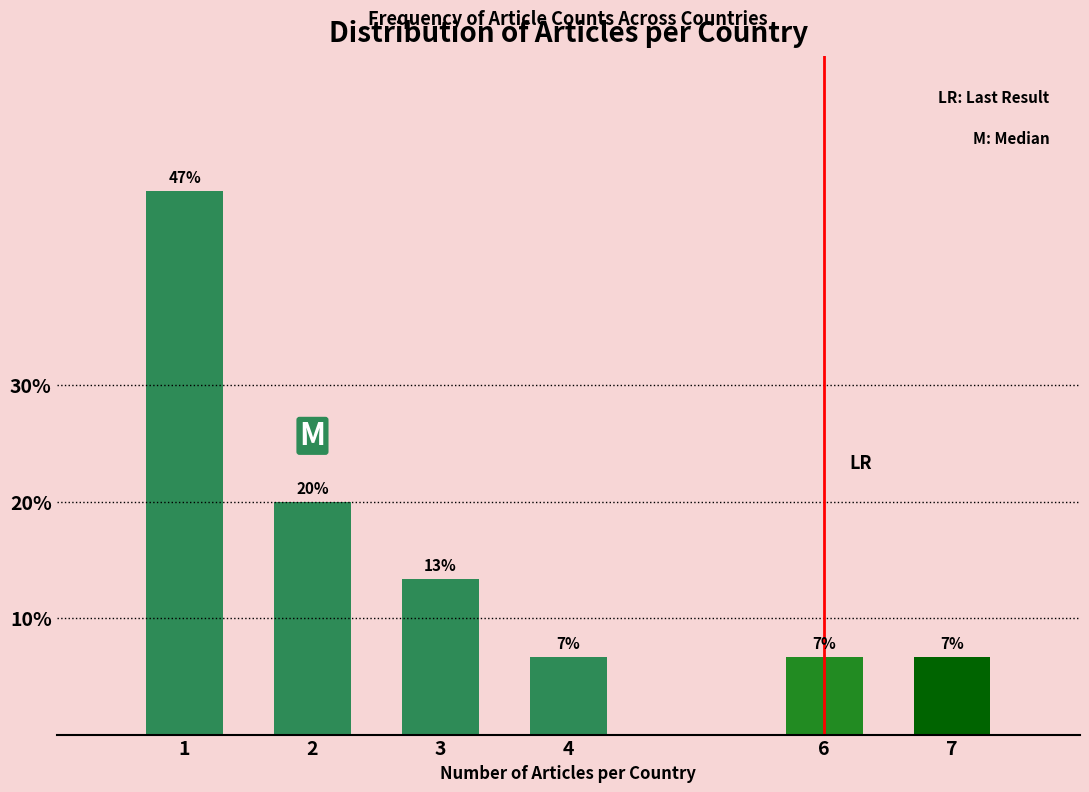

Are the bars horizontal?

No